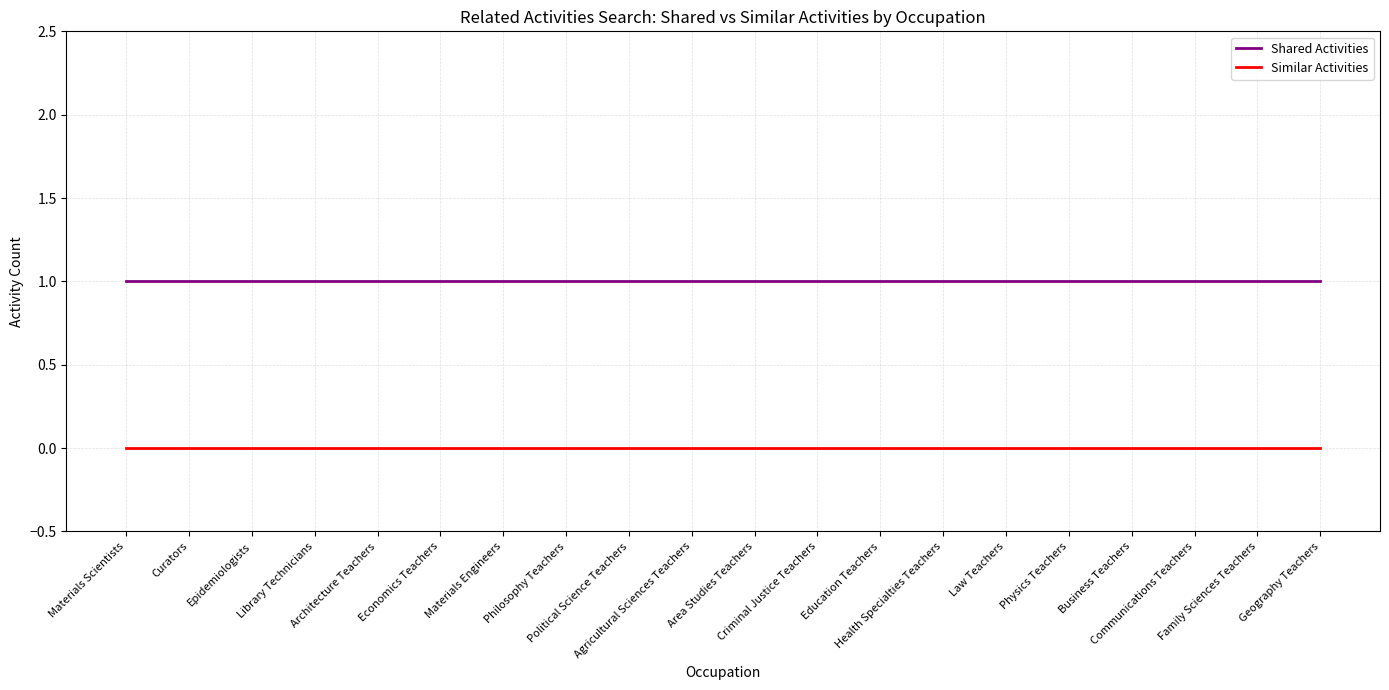

True or false: Shared Activities and Similar Activities cross at least once.

False